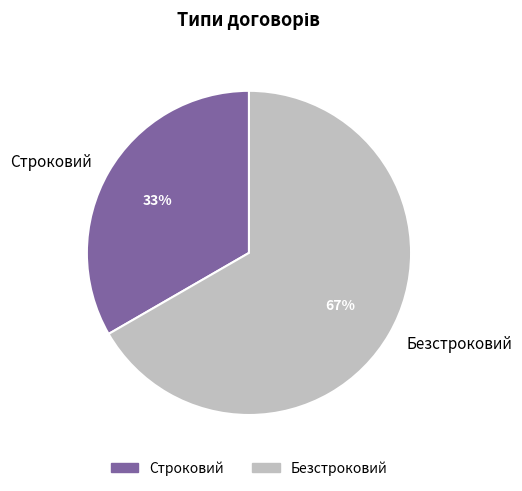

What percentage is the Безстроковий slice, to the nearest percent?

67%